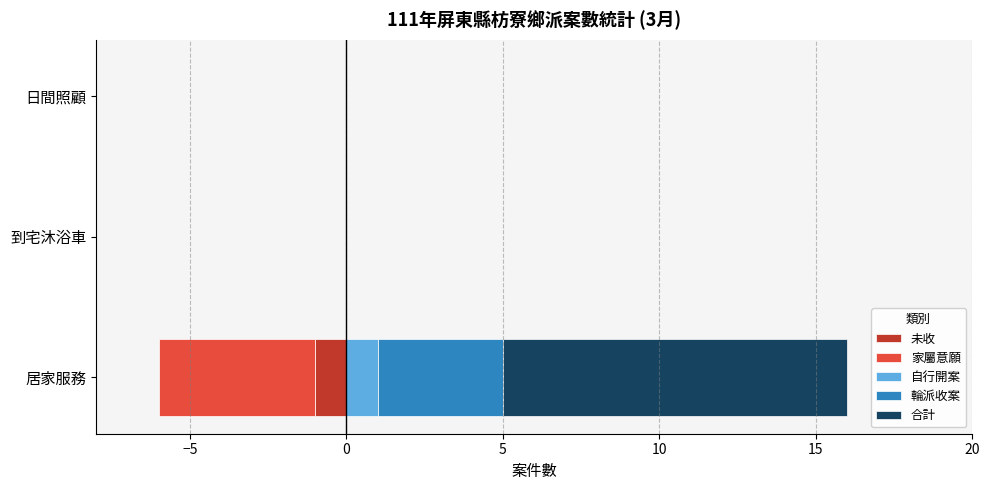

Reading left to right, what are all the values shown in this chart?

未收: -1	0	0
家屬意願: -5	0	0
自行開案: 1	0	0
輪派收案: 4	0	0
合計: 11	0	0